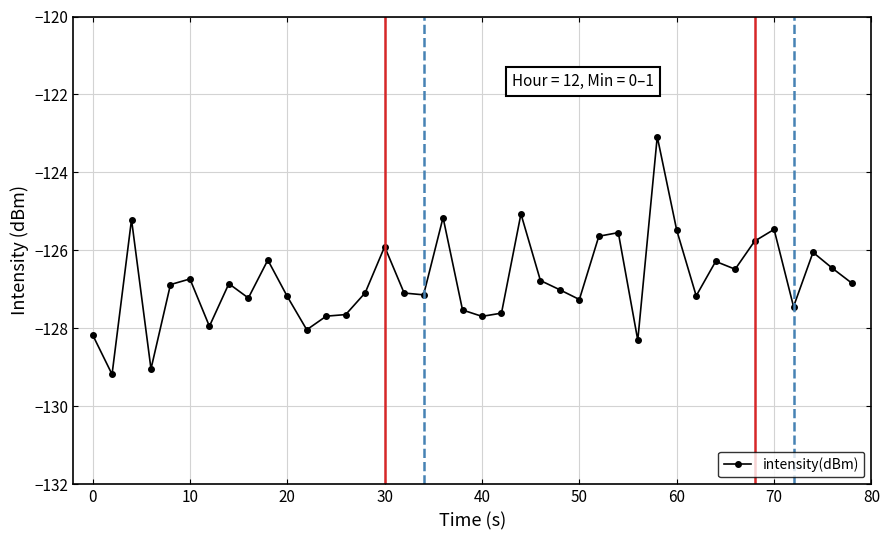

What is the value of the 36th point from the left?

-125.5